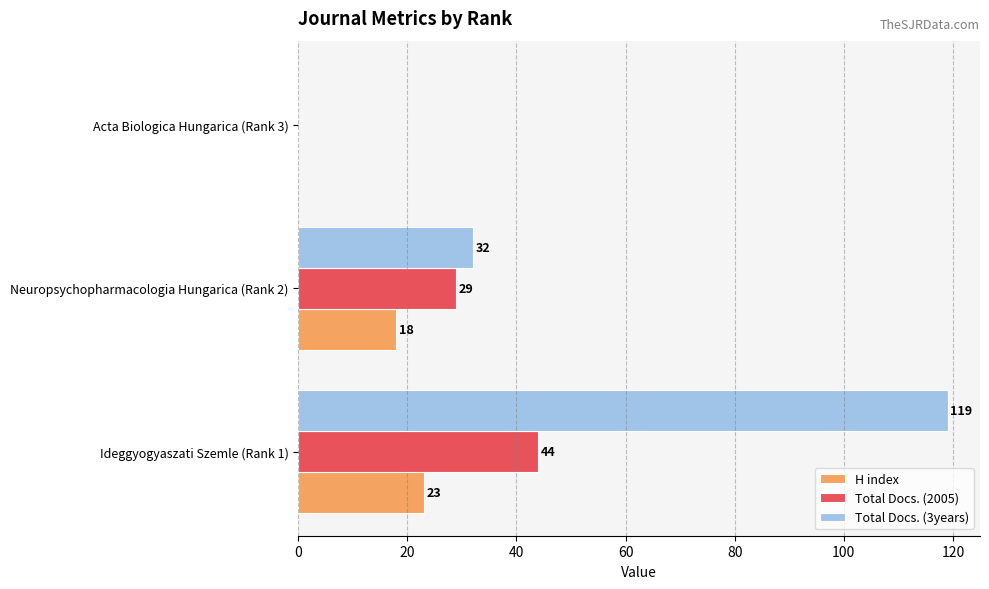

What is the sum of the Total Docs. (3years) values at Ideggyogyaszati Szemle (Rank 1) and Neuropsychopharmacologia Hungarica (Rank 2)?

151